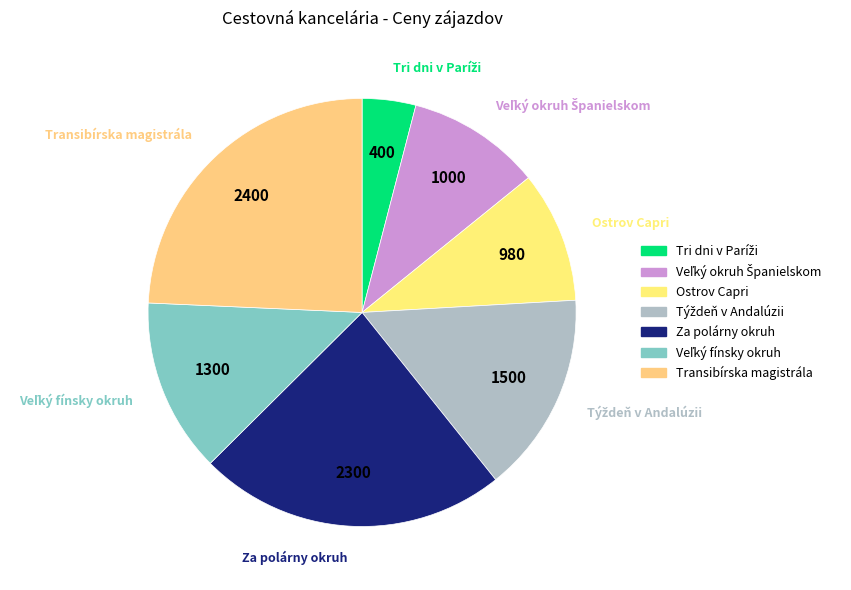

Does Transibírska magistrála represent more than half of the total?

No